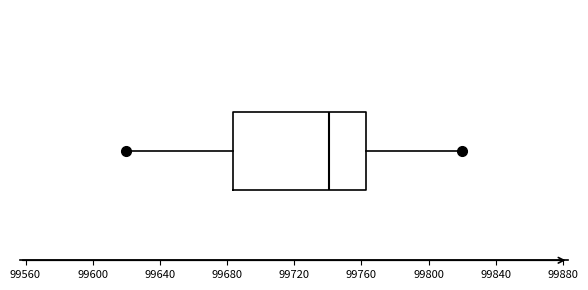

Transcribe this box plot: give where the median line is, the range the box spans, and where the two whiskers end, as read against the x-axis. The values are not printed on the chart, so give them approximately, as read against the axis.

median 99740, box 99685 to 99765, whiskers 99620 to 99820